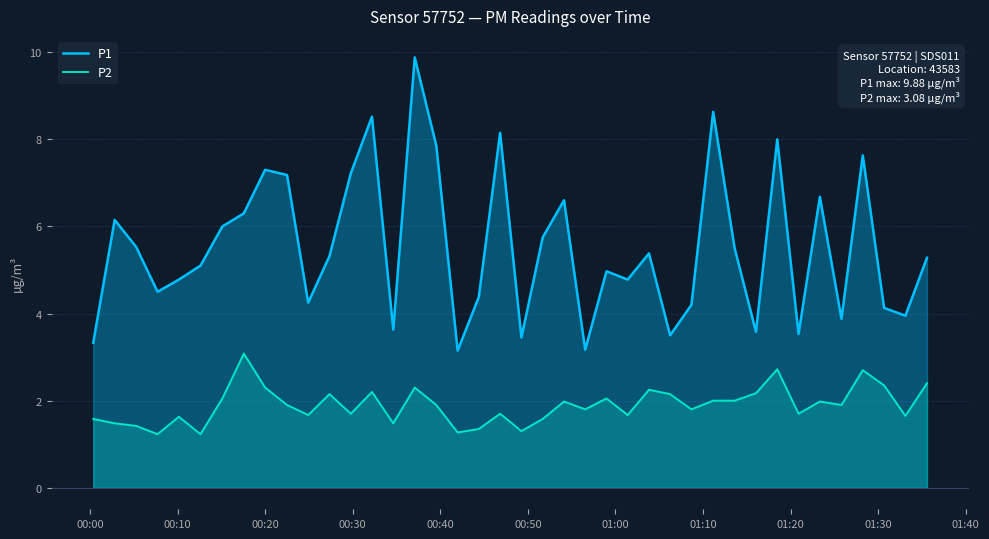

In P1, how many points are higher than both neighbors (excluding endpoints)?

12